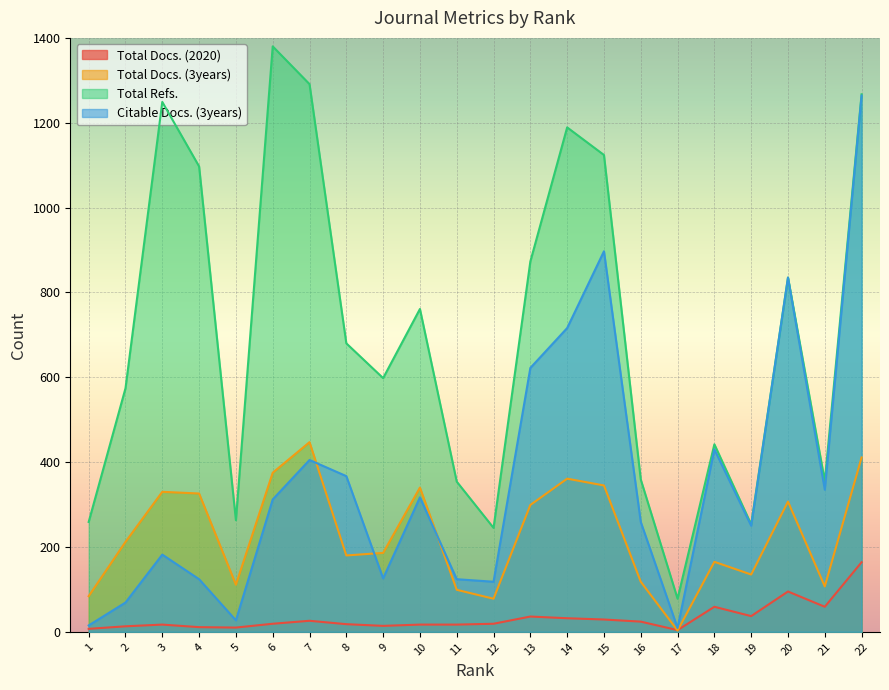

True or false: Total Docs. (2020) and Citable Docs. (3years) intersect in this chart.

False